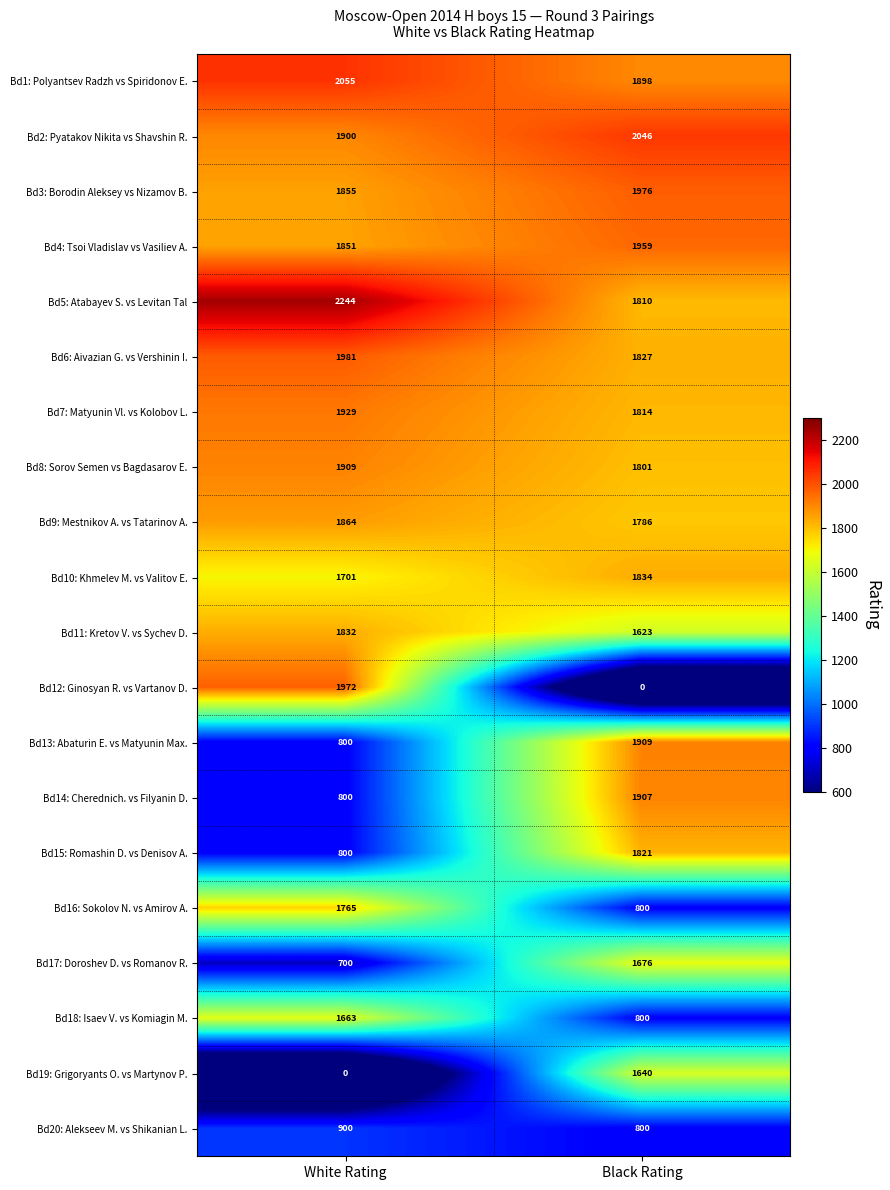

Is it true that Bd6: Aivazian G. vs Vershinin I. equals 1981 at White Rating?

True